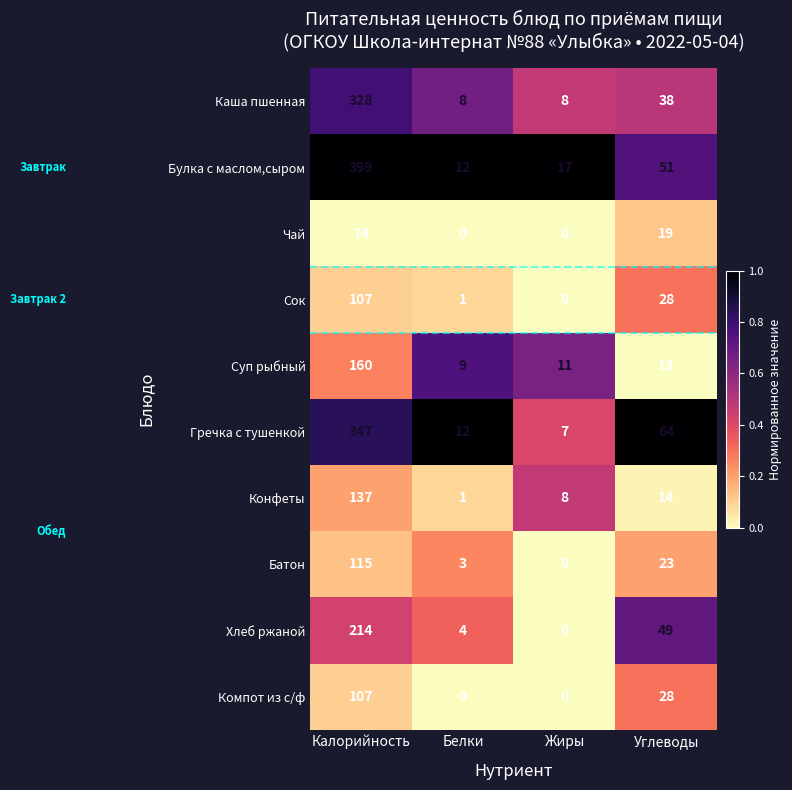

List the labels in order of Конфеты value, largest first.

Калорийность, Углеводы, Жиры, Белки